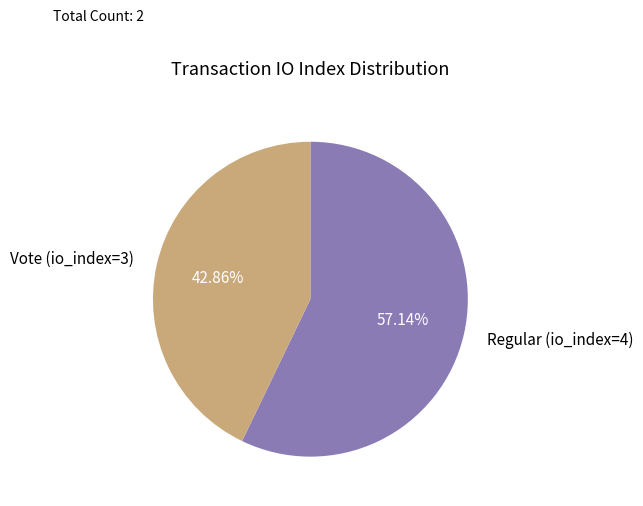

Between Vote (io_index=3) and Regular (io_index=4), which is larger?

Regular (io_index=4)